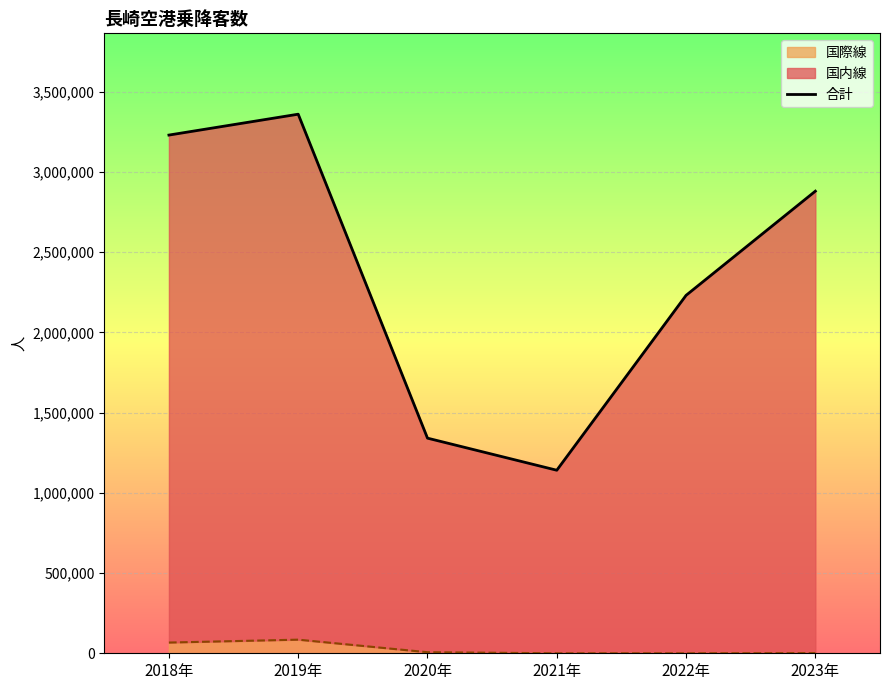

Rank the categories by value from highest to lowest.

2019年, 2018年, 2023年, 2022年, 2020年, 2021年